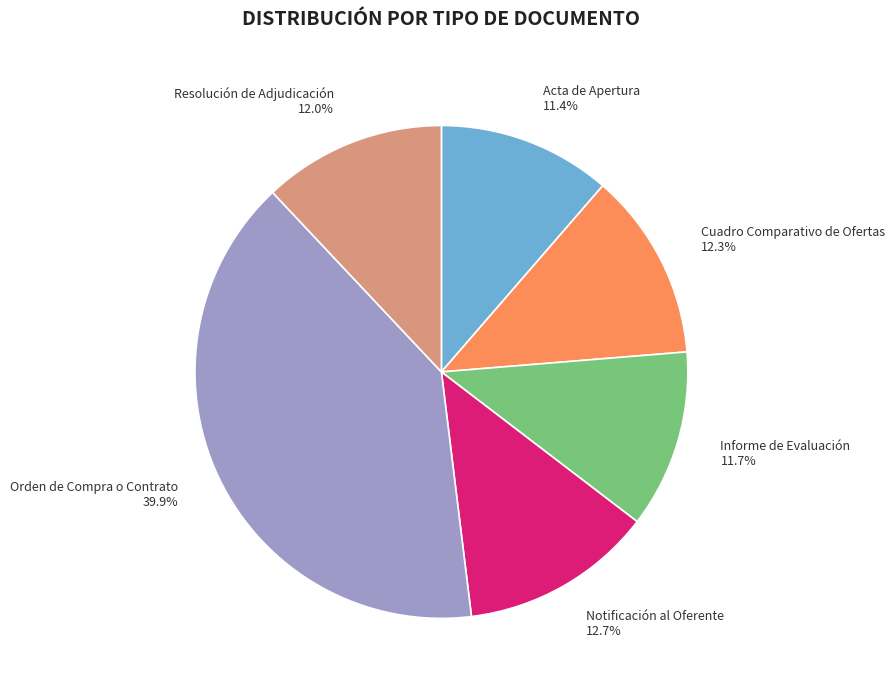

Which category has the biggest portion of the pie?

Orden de Compra o Contrato